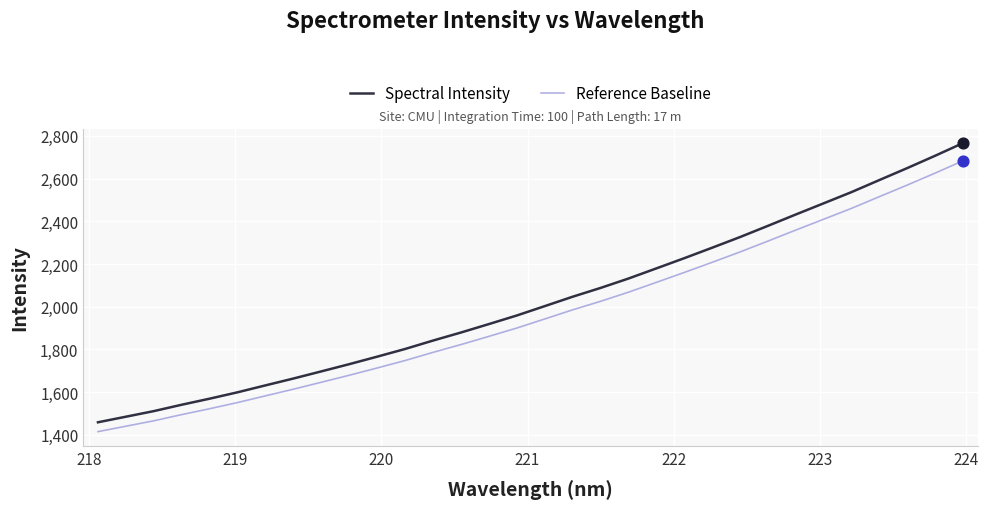

Which series has the largest range (max minus min)?

Spectral Intensity